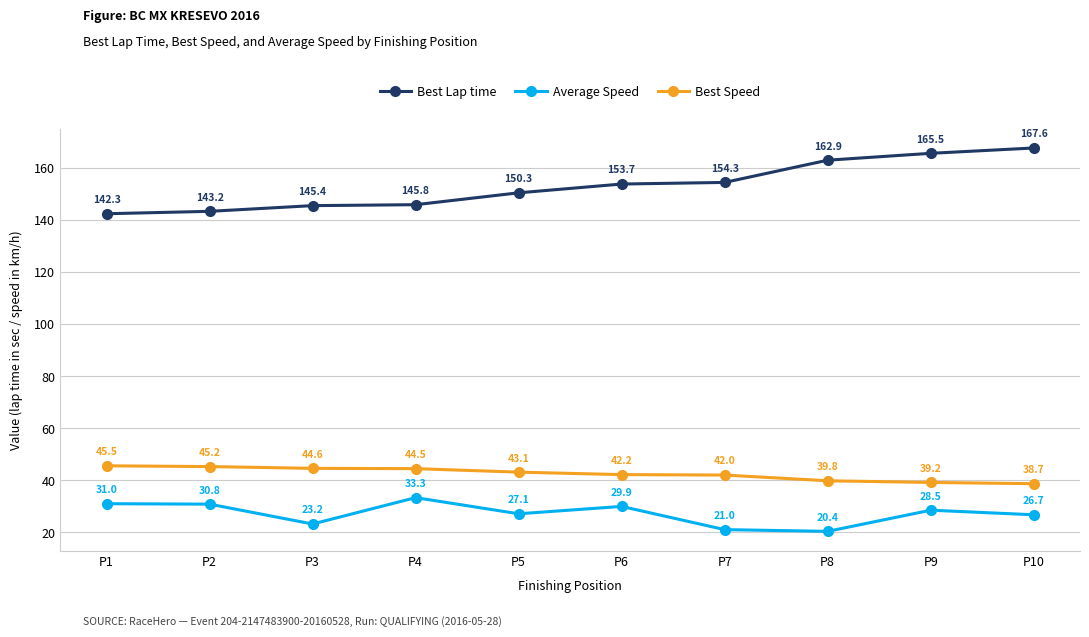

What is the sum of the Best Speed values at P2 and P3?

89.8